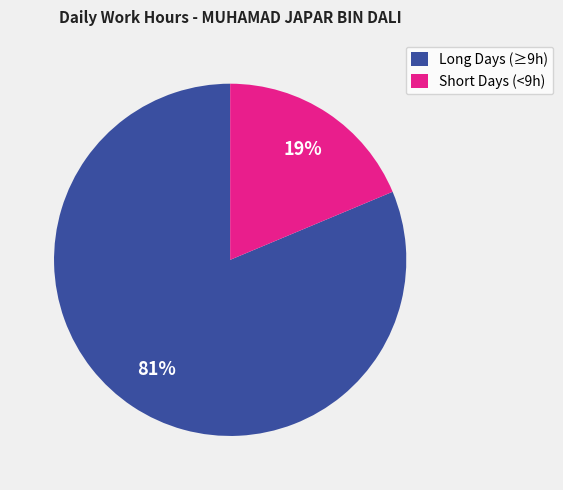

Combined, do Short Days (<9h) and Long Days (≥9h) account for over 50%?

Yes